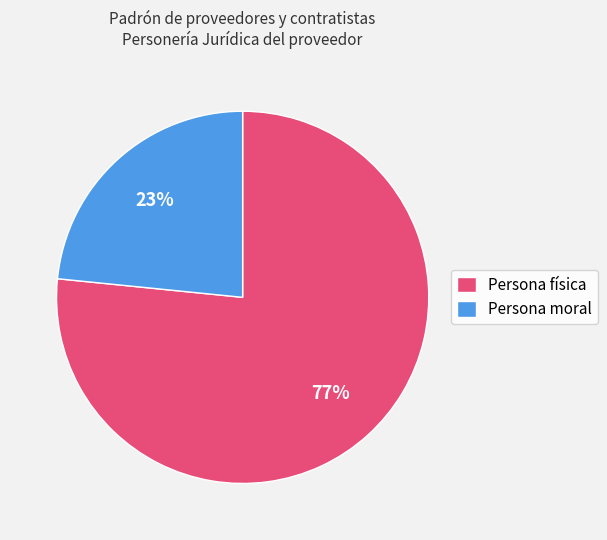

Is the sum of Persona moral and Persona física greater than half?

Yes